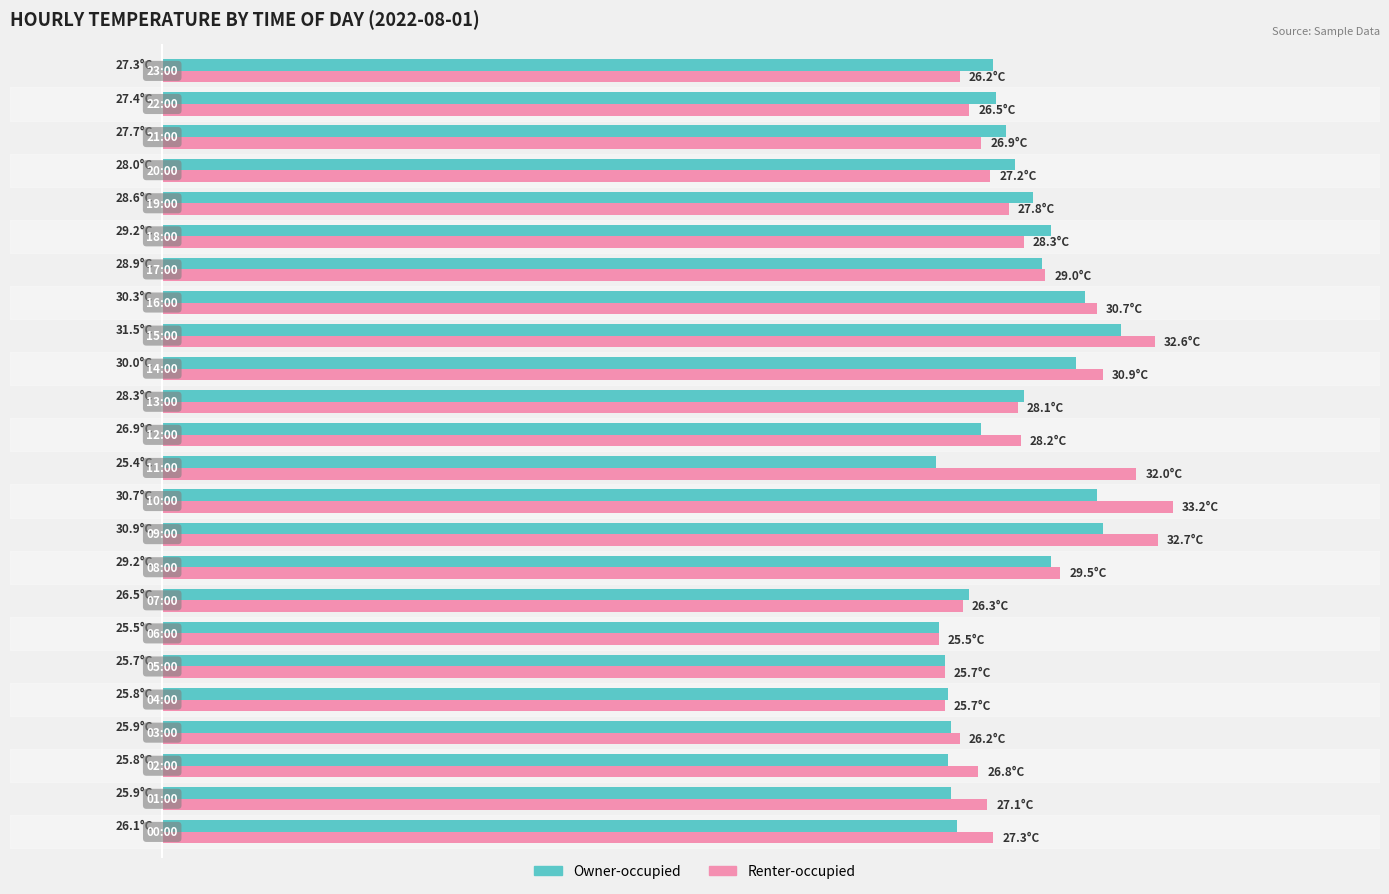

Which series has the largest range (max minus min)?

Renter-occupied